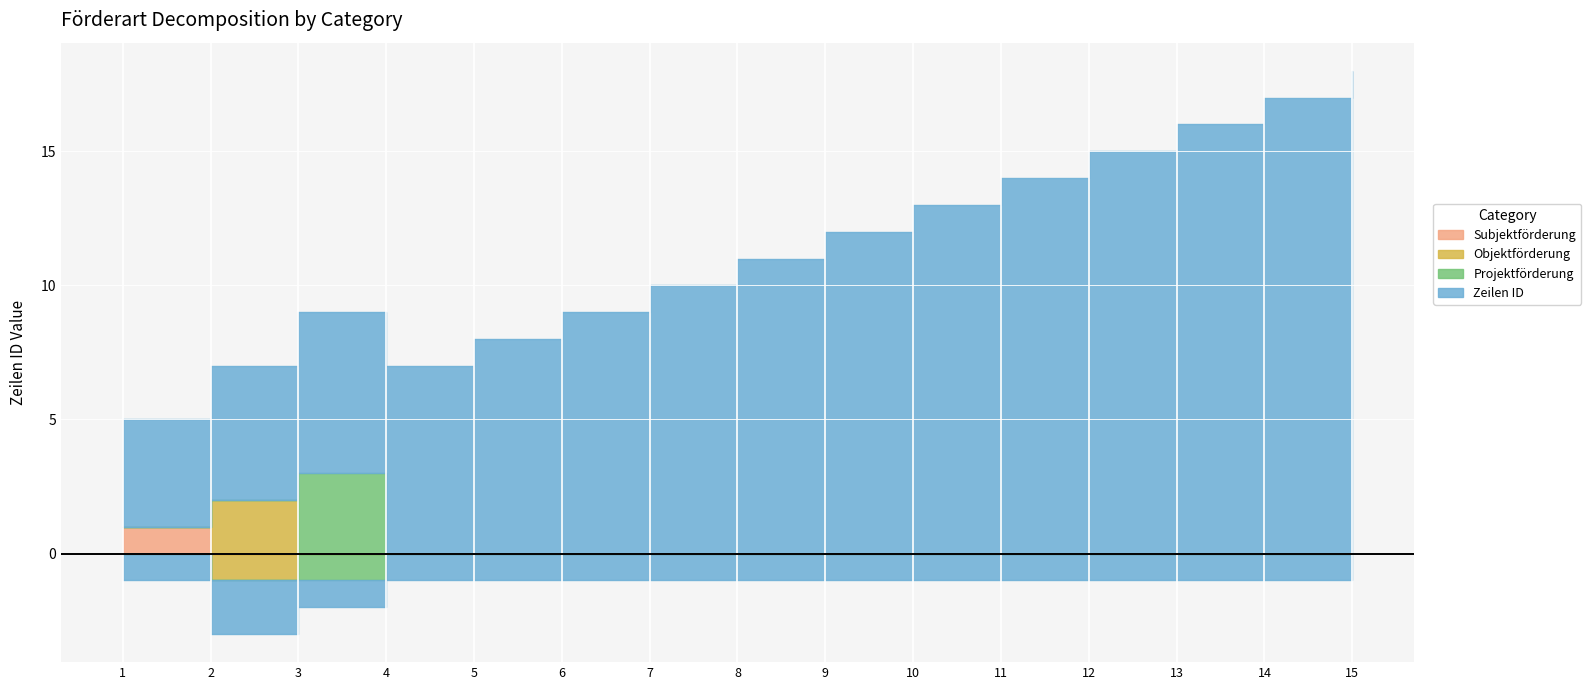

What are all the series names shown in the legend?

Subjektförderung, Objektförderung, Projektförderung, Zeilen ID